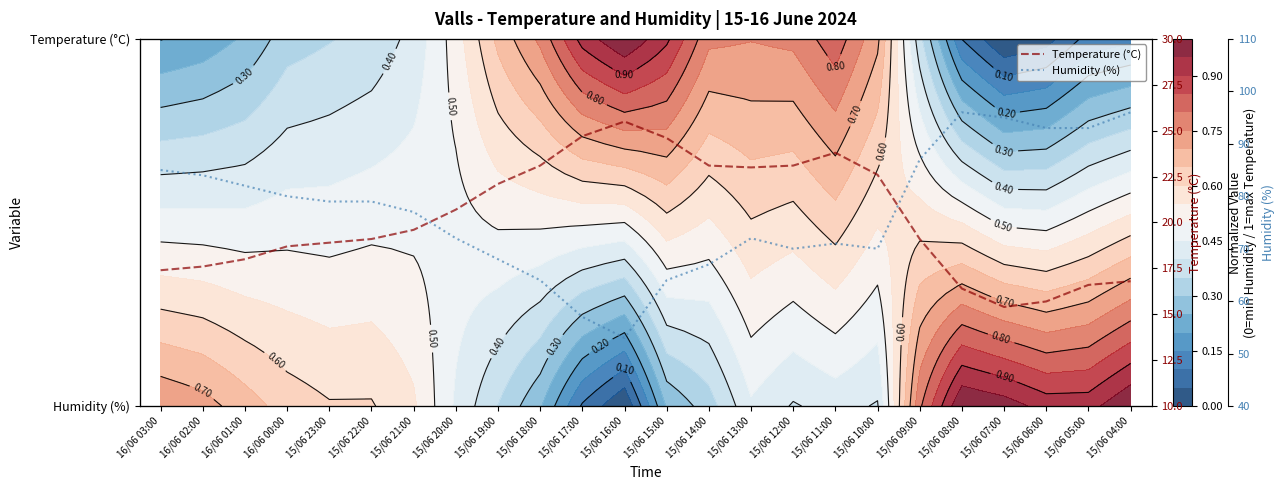

Is the value of Temperature (°C) at 15/06 22:00 greater than the value of Humidity (%) at 15/06 04:00?

No